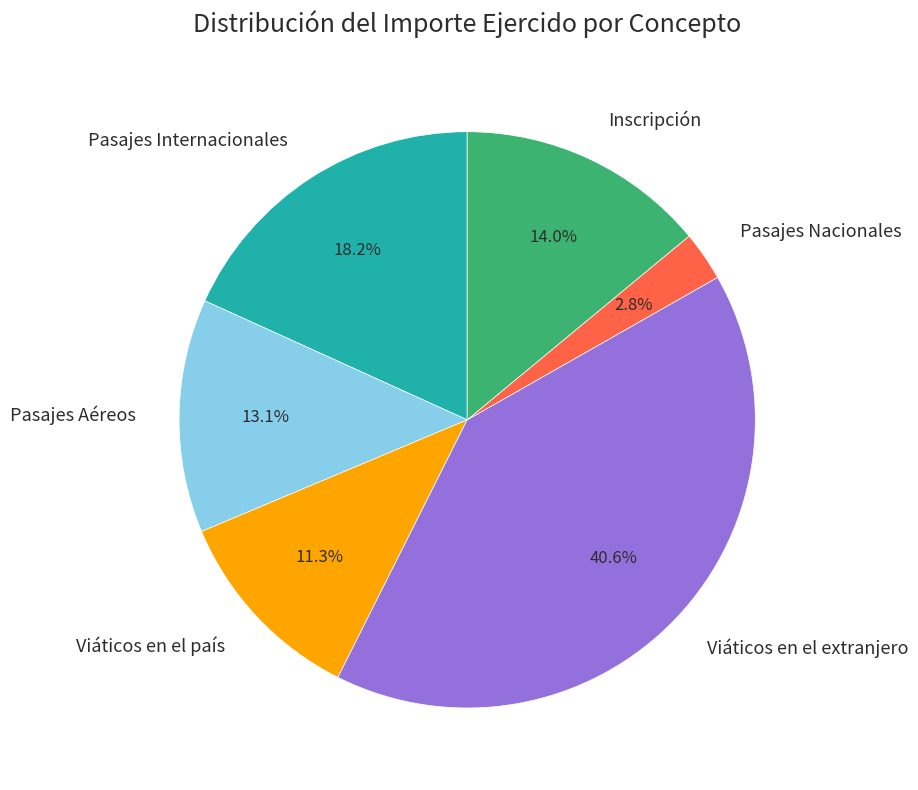

Which slice is the smallest?

Pasajes Nacionales